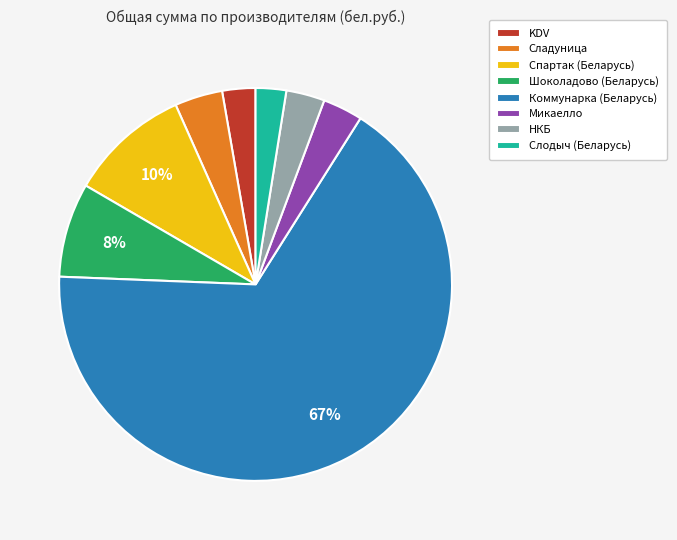

Is it true that Спартак (Беларусь) is 1% of the pie?

False